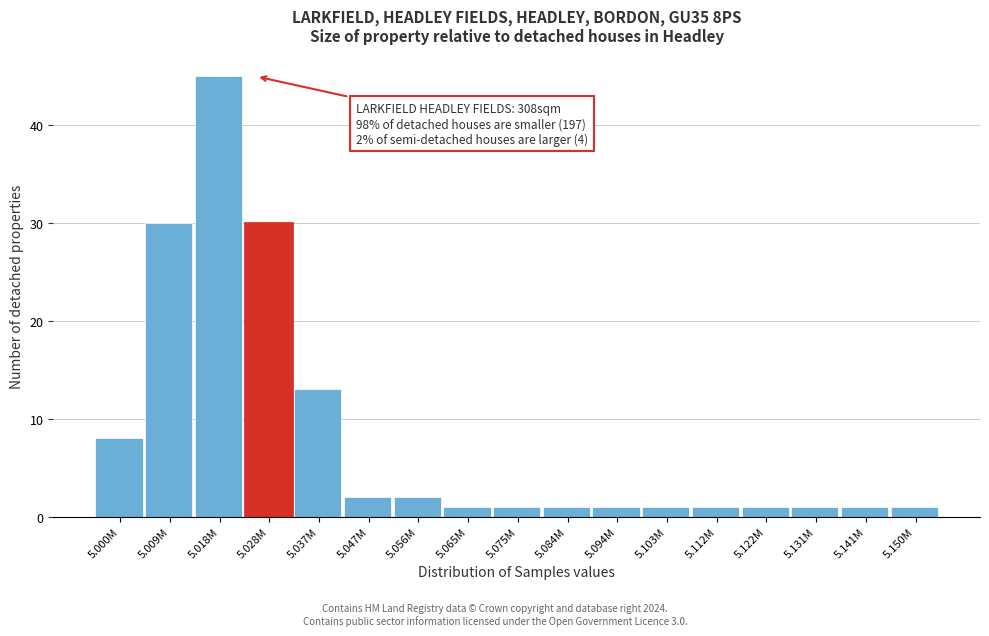

Reading left to right, transcribe all the data shown in this chart.

5.000M=8	5.009M=30	5.018M=45	5.028M=30	5.037M=13	5.047M=2	5.056M=2	5.065M=1	5.075M=1	5.084M=1	5.094M=1	5.103M=1	5.112M=1	5.122M=1	5.131M=1	5.141M=1	5.150M=1